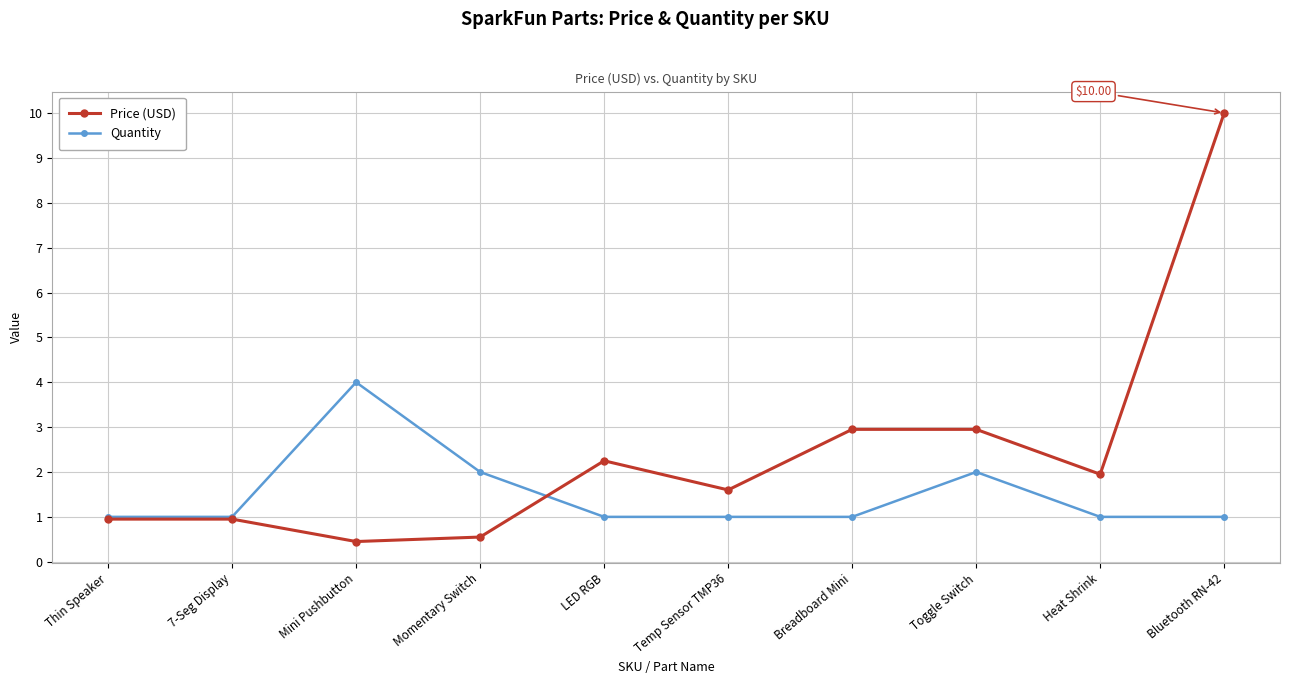

True or false: Quantity and Price (USD) cross at least once.

True